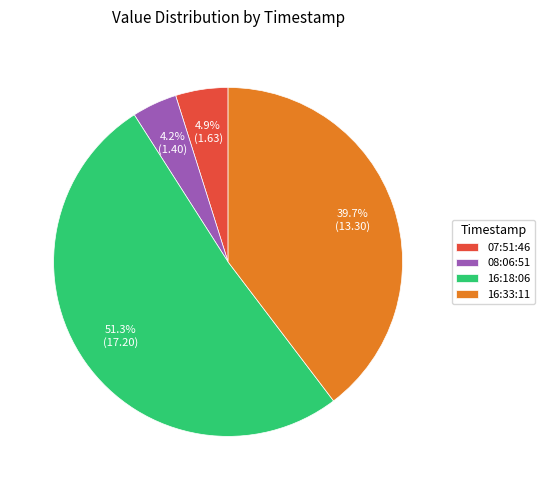

How many segments does this pie chart have?

4